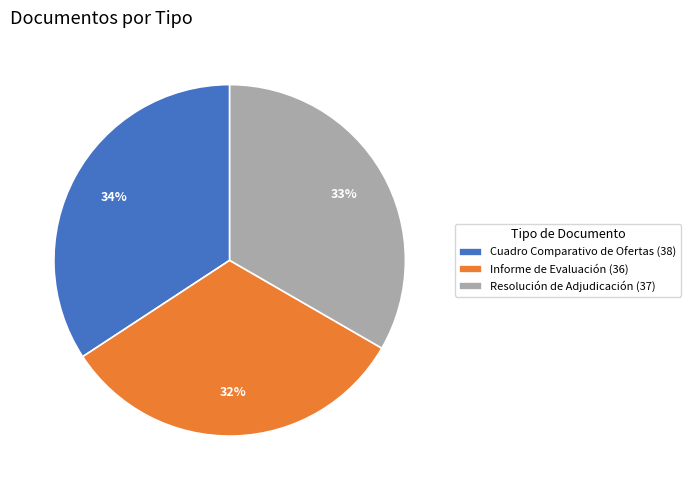

Between Cuadro Comparativo de Ofertas (38) and Resolución de Adjudicación (37), which is larger?

Cuadro Comparativo de Ofertas (38)